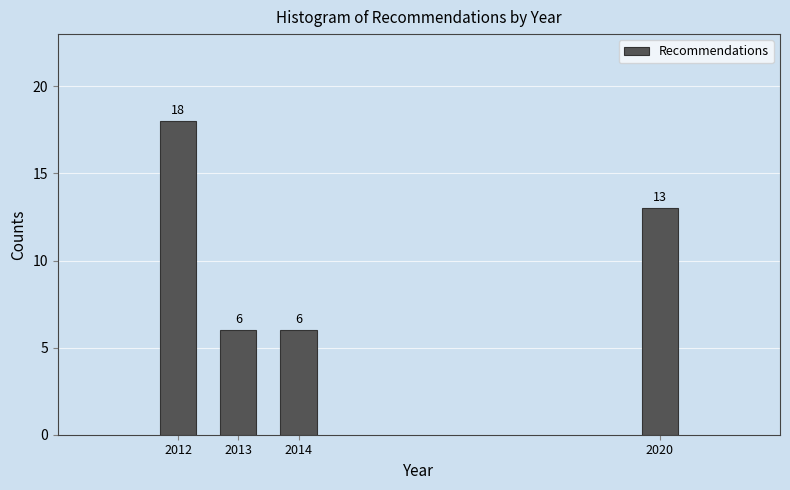

Reading right to left, extract all data points from this chart.

13	6	6	18